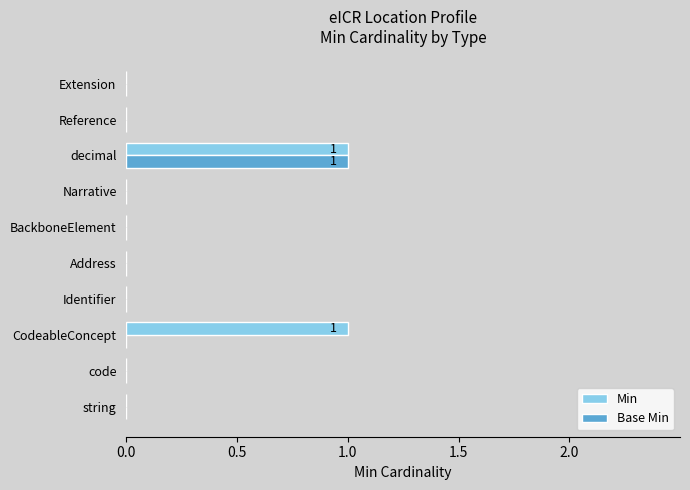

Which series has the largest total across all categories?

Min